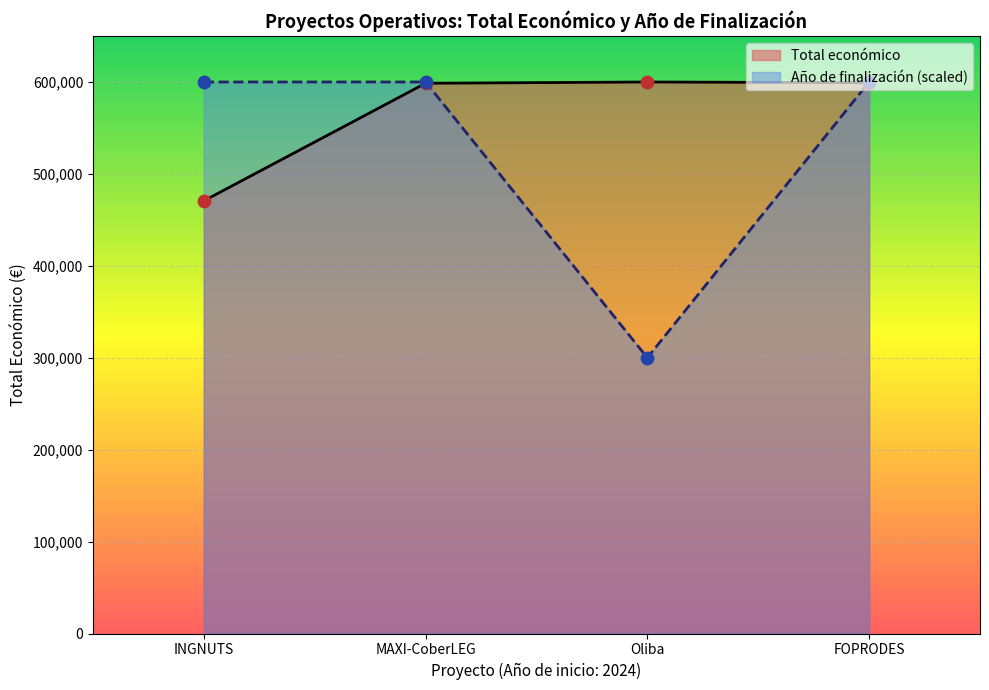

Which series has the largest total across all categories?

Total económico